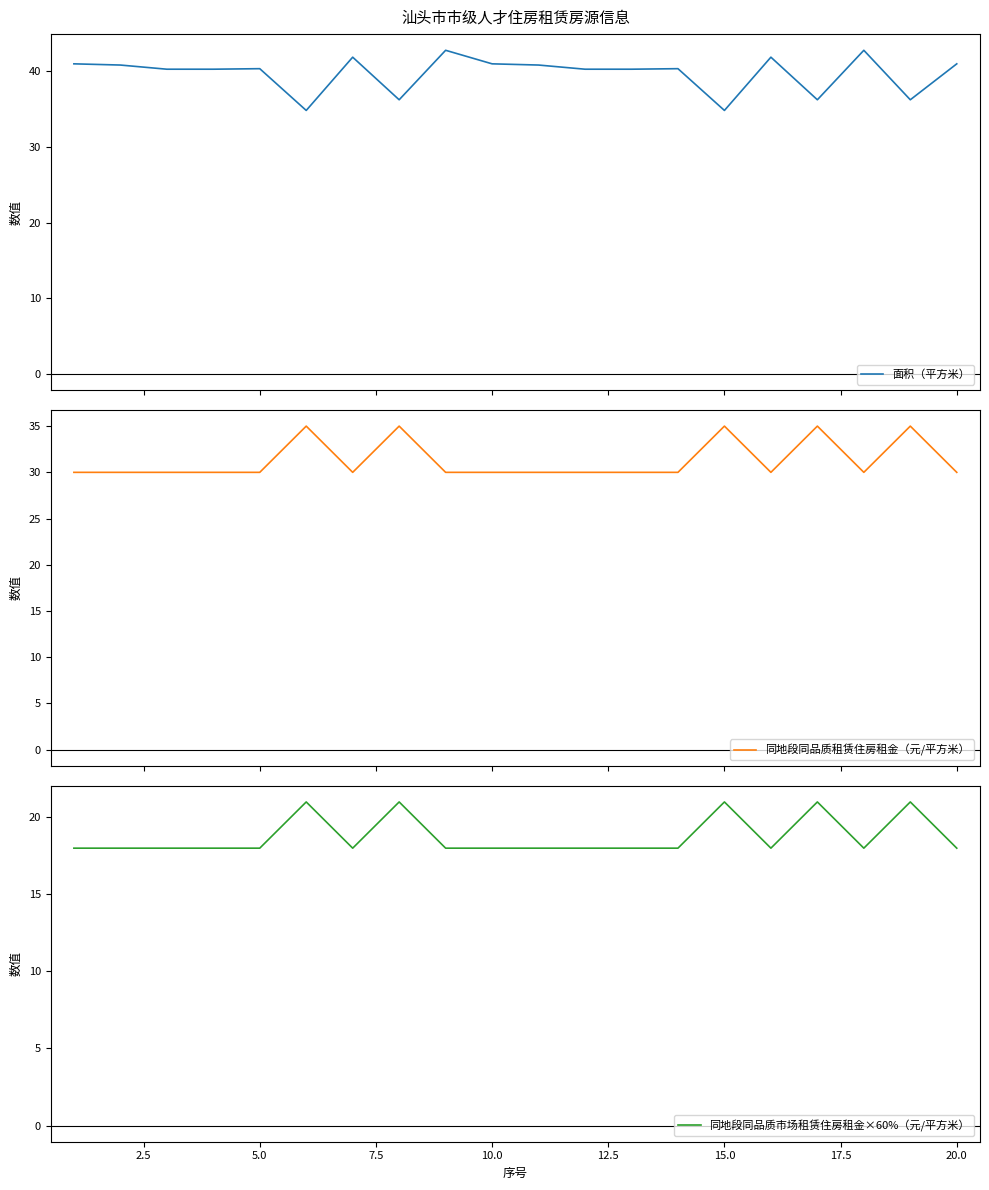

True or false: 同地段同品质市场租赁住房租金×60%（元/平方米） has a value of 32 at 15.0.

False